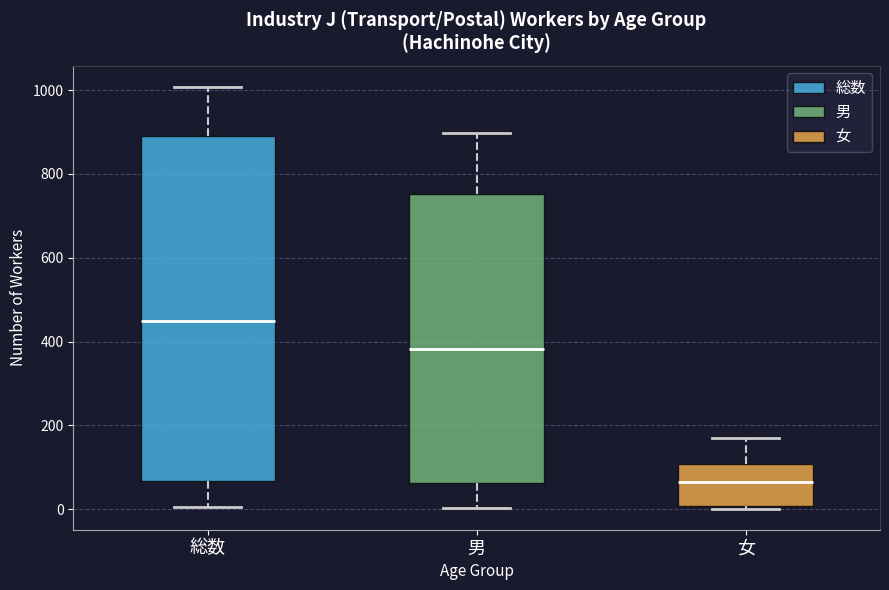

Reading left to right, read every box against the y-axis: the position of its median line, the range the box covers, and the ends of its whiskers. The values are not printed on the chart, so give them approximately, as read against the axis.

総数: median 440, box 60 to 900, whiskers 0 to 1000
男: median 380, box 60 to 760, whiskers 0 to 900
女: median 60, box 0 to 100, whiskers 0 to 180